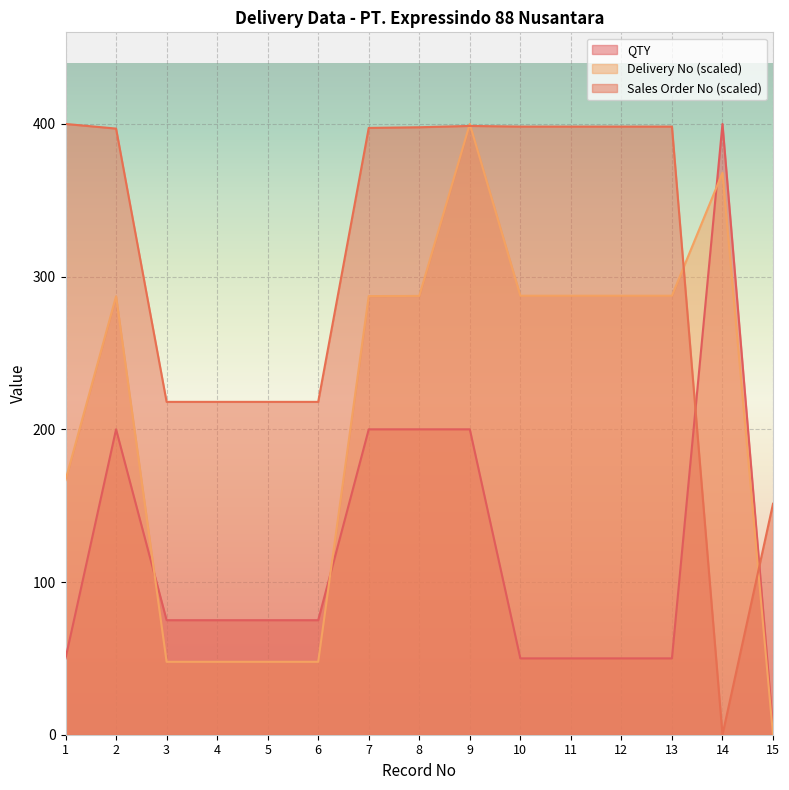

Which category has the highest value in the QTY series?

14